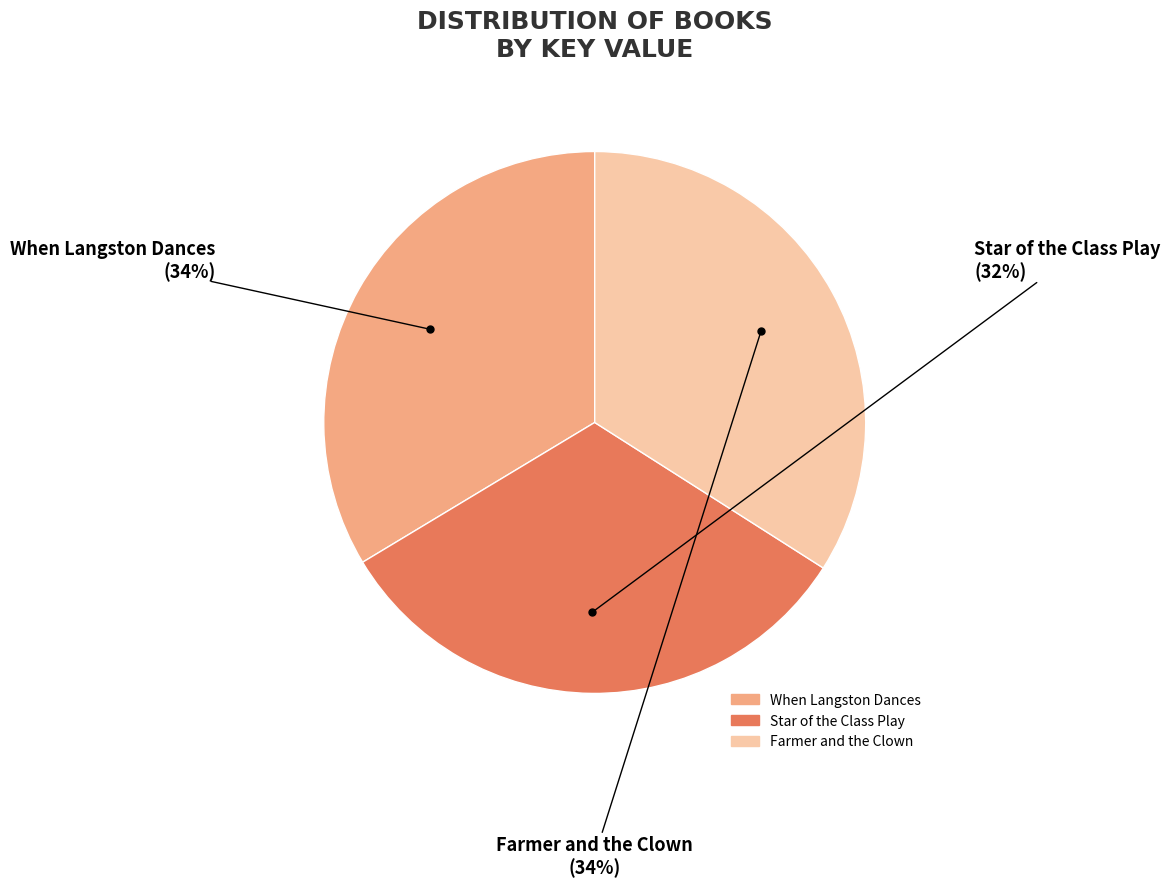

Is the sum of When Langston Dances and Farmer and the Clown greater than half?

Yes